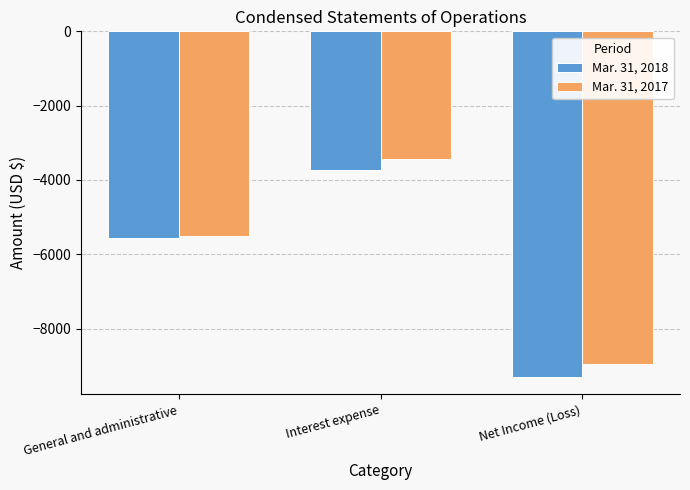

How many values in the Mar. 31, 2018 series exceed -5575?

1